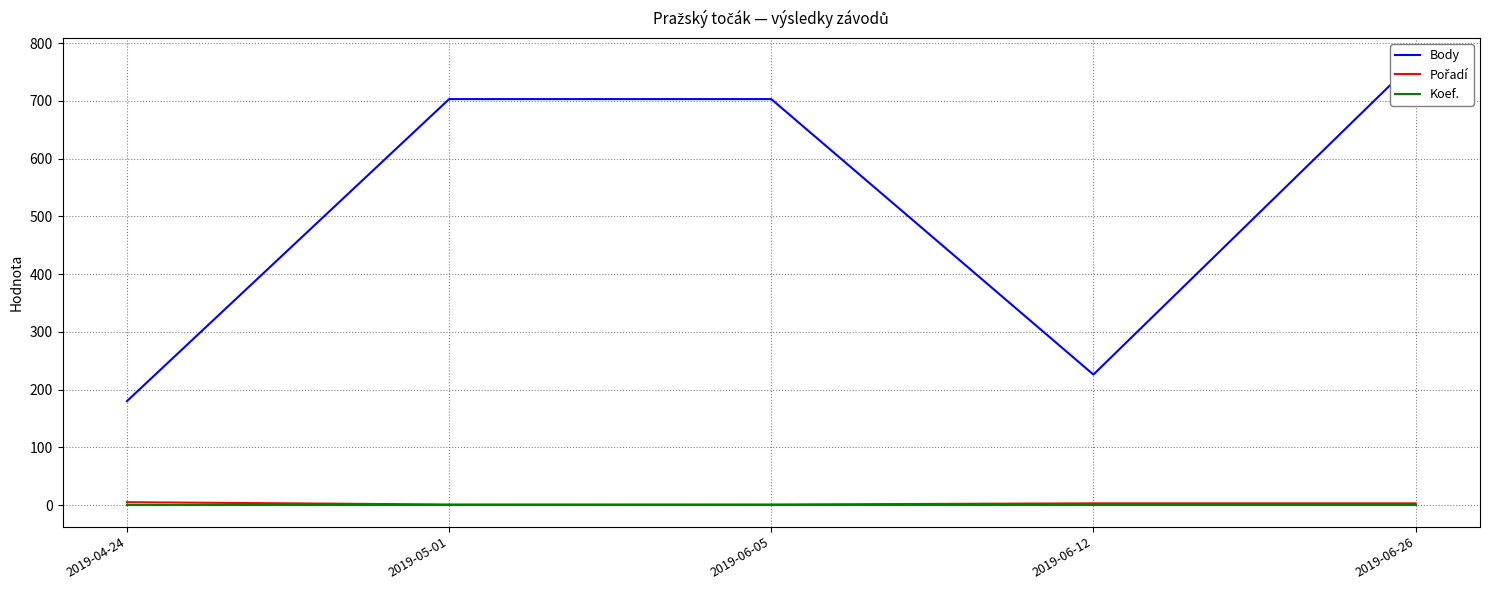

How many values in the Body series are below 703?

2